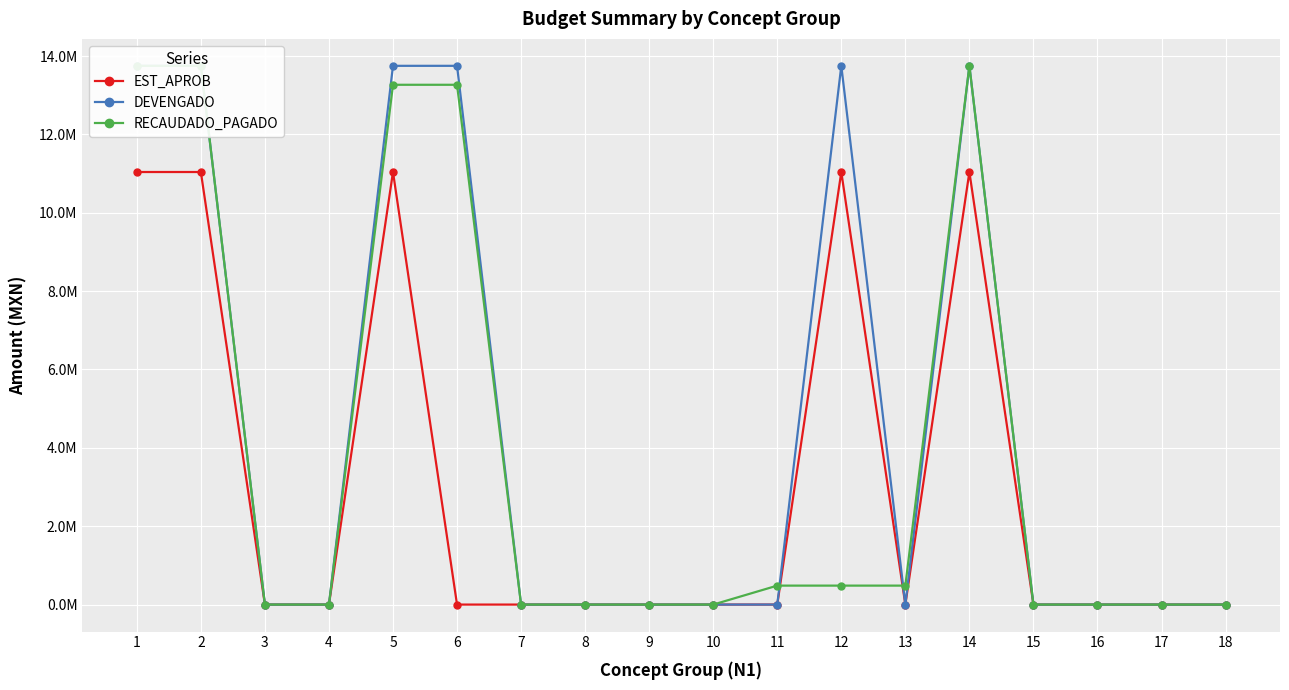

What is the value of the RECAUDADO_PAGADO point at the 5th from the left?

13266536.2